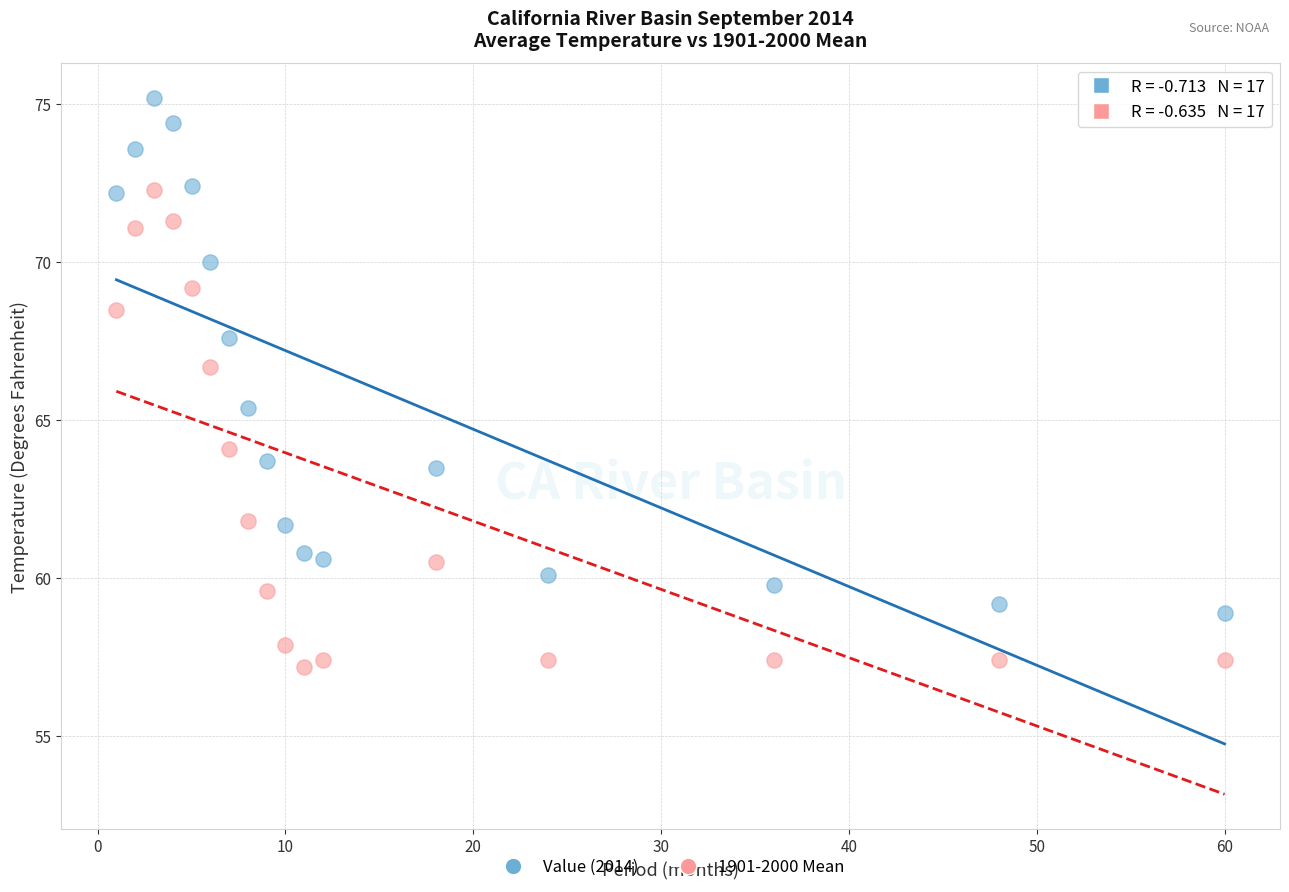

Across all data points, what is the range of Y values (max minus min)?

18.0